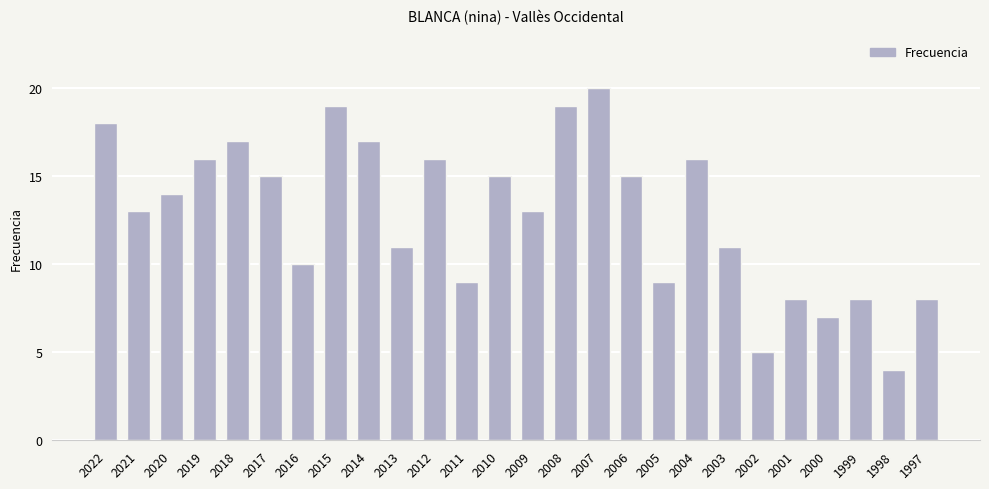

Which has a higher value, 2014 or 2022?

2022